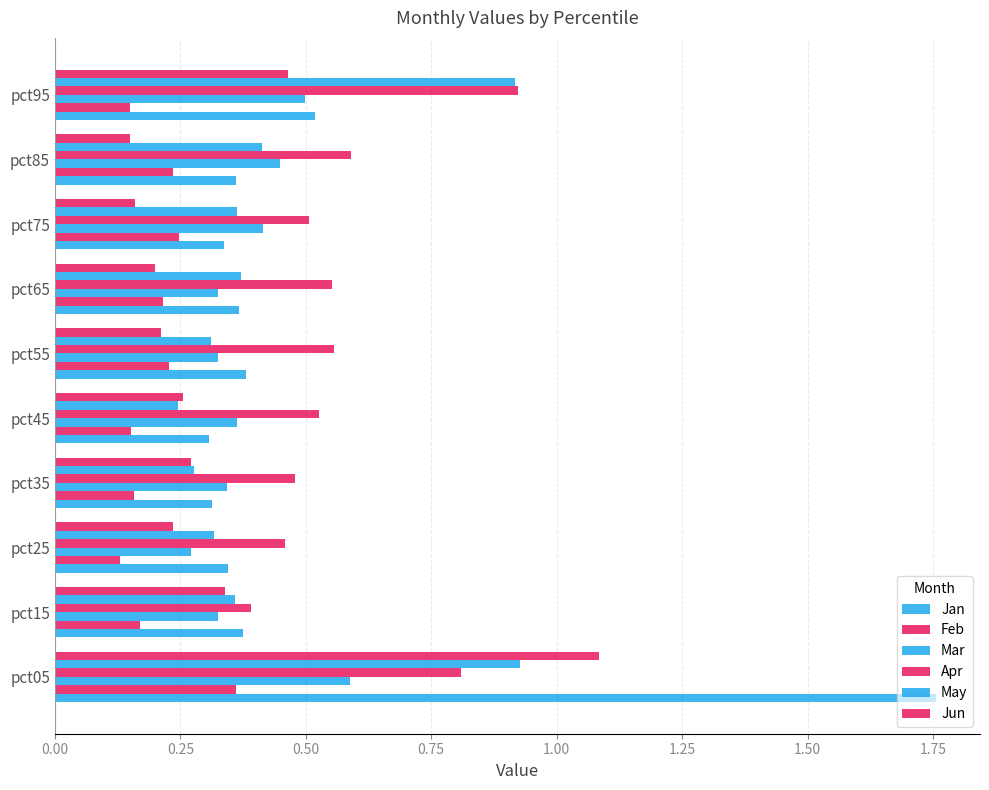

What position from the left is 1.25?

6